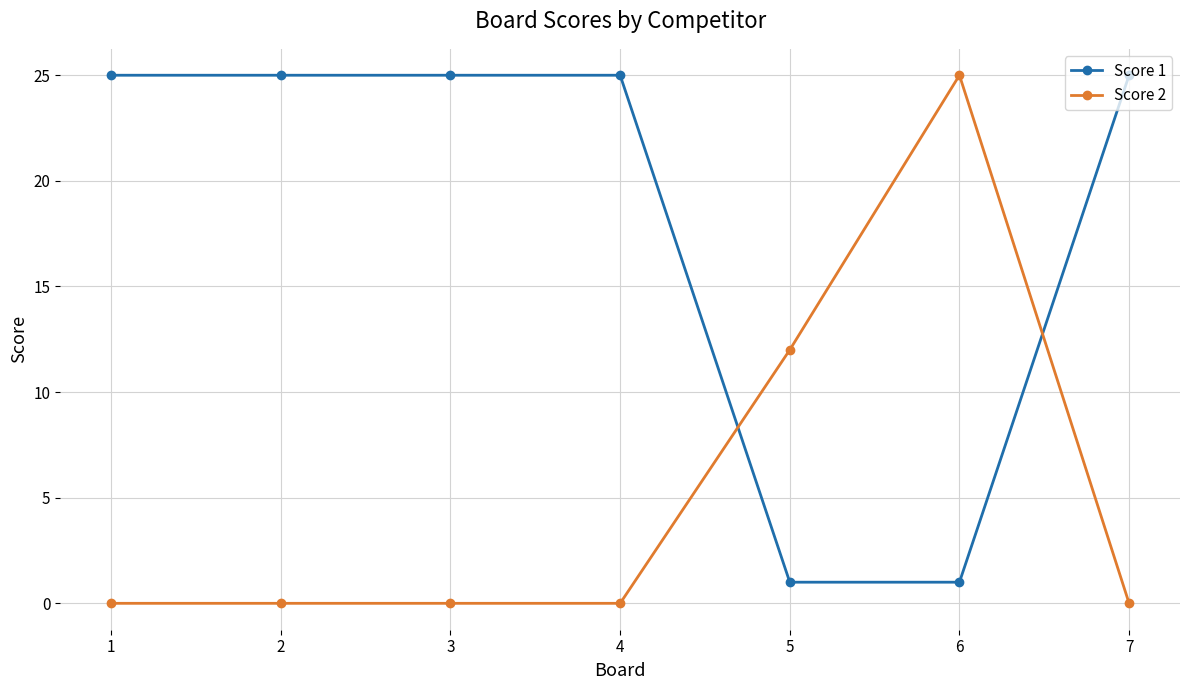

True or false: Score 2 and Score 1 intersect in this chart.

True